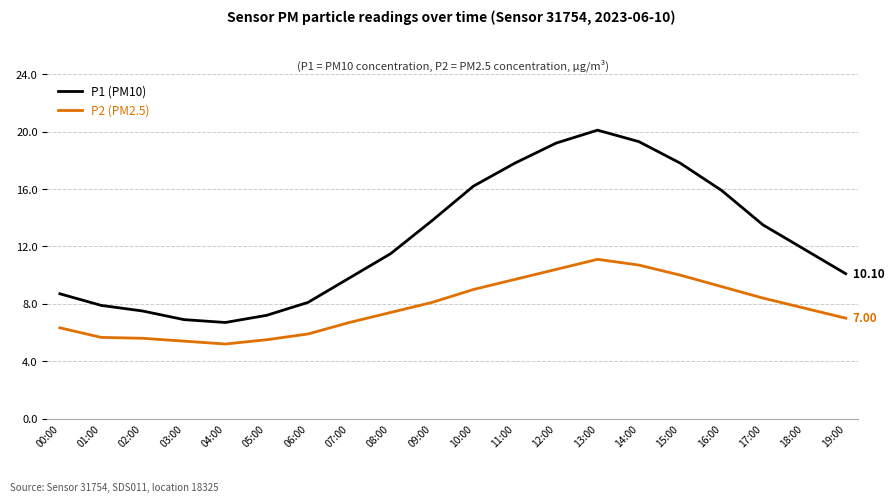

What is the difference between the P1 (PM10) values at 10:00 and 17:00?

2.7